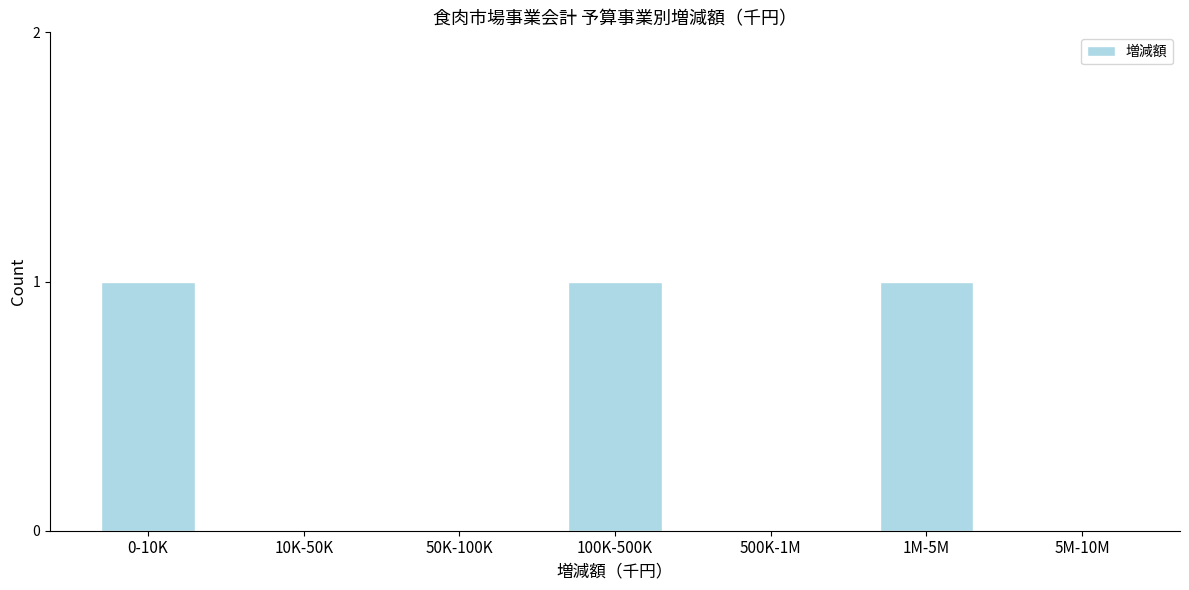

Reading right to left, extract all data points from this chart.

5M-10M=0	1M-5M=1	500K-1M=0	100K-500K=1	50K-100K=0	10K-50K=0	0-10K=1